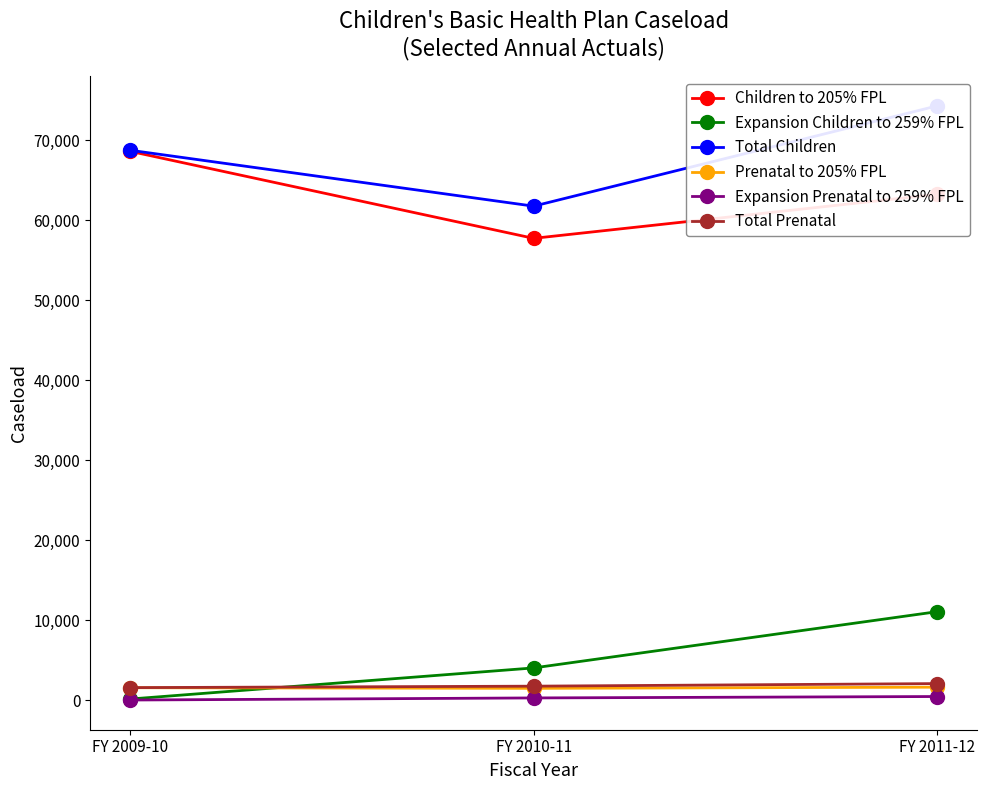

Which category has the lowest value in the Expansion Prenatal to 259% FPL series?

FY 2009-10